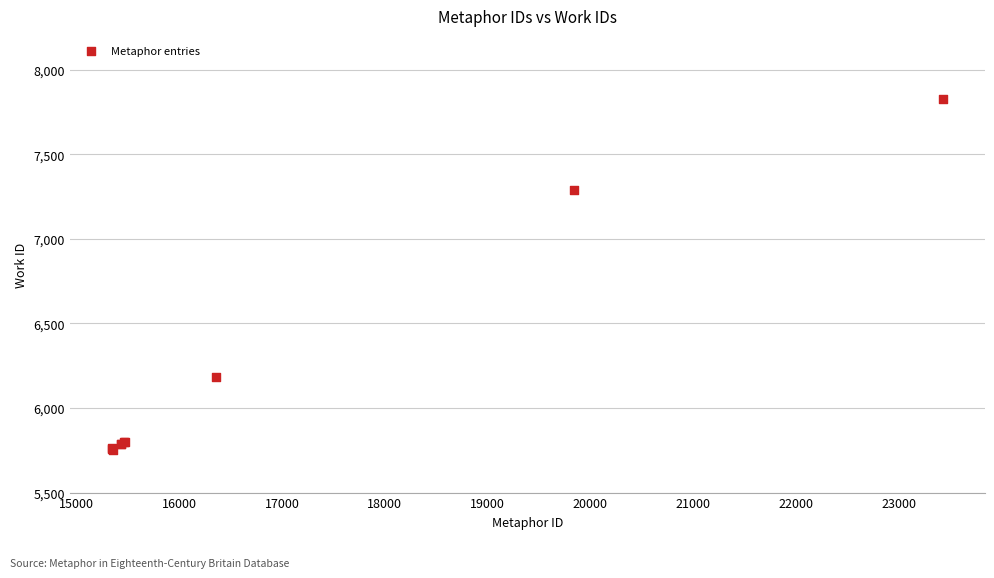

What Y value in the scatter plot is closest to 6790?

7287